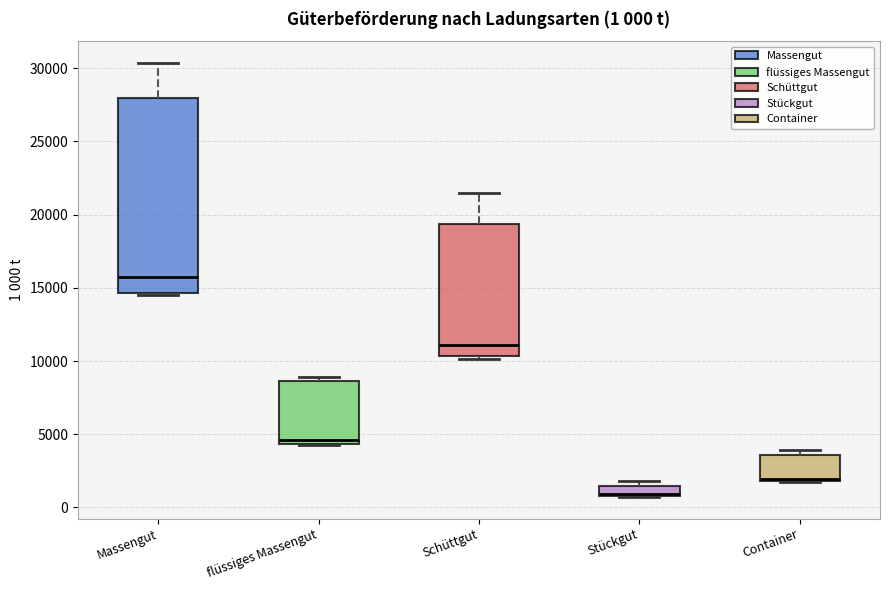

Which box has the lowest median line?

Stückgut